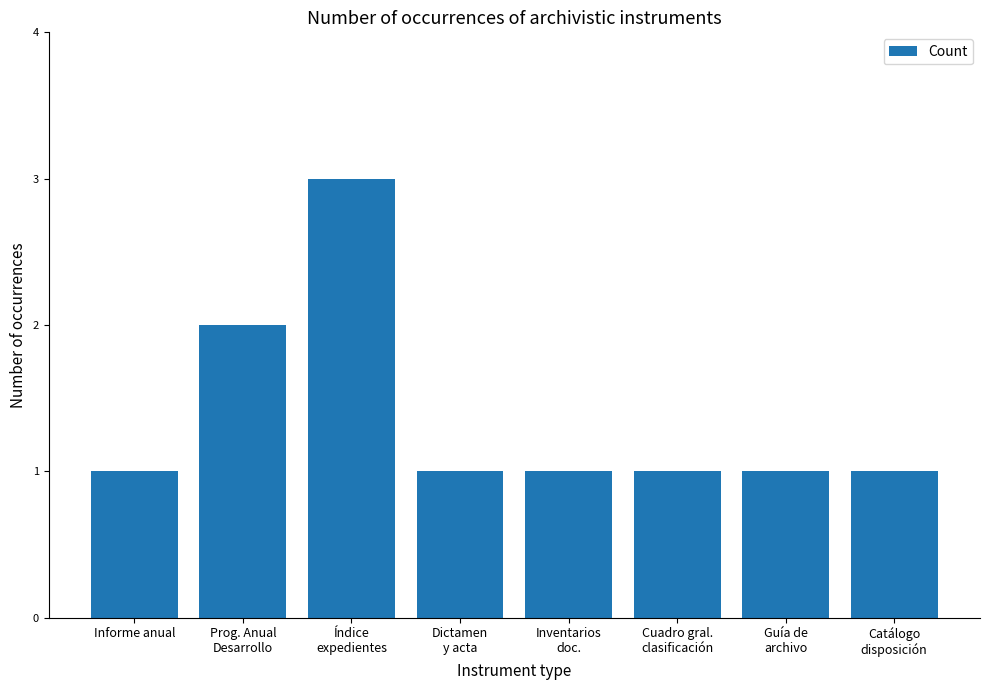

What is the maximum value shown in the chart?

3